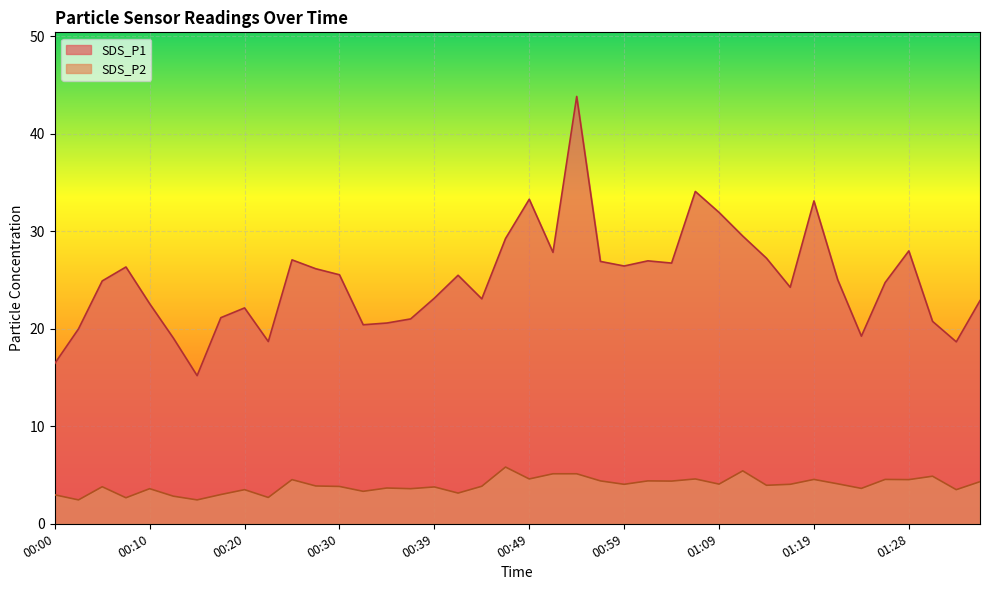

Reading left to right, list all the values displayed in this chart.

SDS_P1: 00:00=16.4	00:03=20.0	00:05=24.9	00:08=26.4	00:10=22.6	00:13=19.1	00:15=15.2	00:18=21.1	00:20=22.1	00:22=18.7	00:25=27.1	00:27=26.2	00:30=25.6	00:32=20.4	00:35=20.6	00:37=21.0	00:39=23.1	00:42=25.5	00:44=23.1	00:47=29.3	00:49=33.3	00:52=27.9	00:54=43.9	00:57=26.9	00:59=26.4	01:01=27.0	01:04=26.8	01:06=34.1	01:09=31.9	01:11=29.5	01:14=27.2	01:16=24.3	01:19=33.1	01:21=25.1	01:23=19.2	01:26=24.8	01:28=28.0	01:31=20.8	01:33=18.7	01:36=22.9
SDS_P2: 00:00=3.0	00:03=2.5	00:05=3.8	00:08=2.7	00:10=3.6	00:13=2.8	00:15=2.5	00:18=3.0	00:20=3.5	00:22=2.7	00:25=4.5	00:27=3.9	00:30=3.8	00:32=3.3	00:35=3.7	00:37=3.6	00:39=3.8	00:42=3.1	00:44=3.9	00:47=5.8	00:49=4.6	00:52=5.1	00:54=5.1	00:57=4.4	00:59=4.0	01:01=4.4	01:04=4.4	01:06=4.6	01:09=4.1	01:11=5.4	01:14=4.0	01:16=4.0	01:19=4.5	01:21=4.1	01:23=3.6	01:26=4.5	01:28=4.5	01:31=4.9	01:33=3.5	01:36=4.3